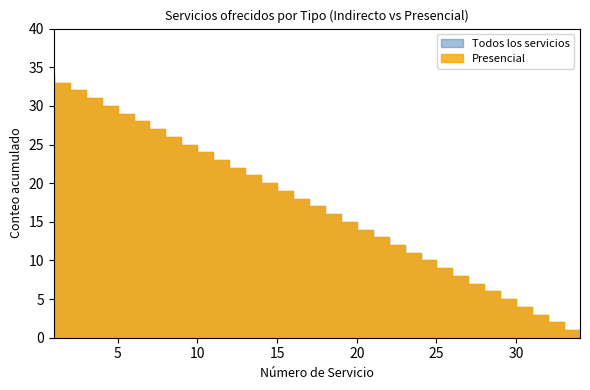

Which category has the highest value in the Presencial series?

1